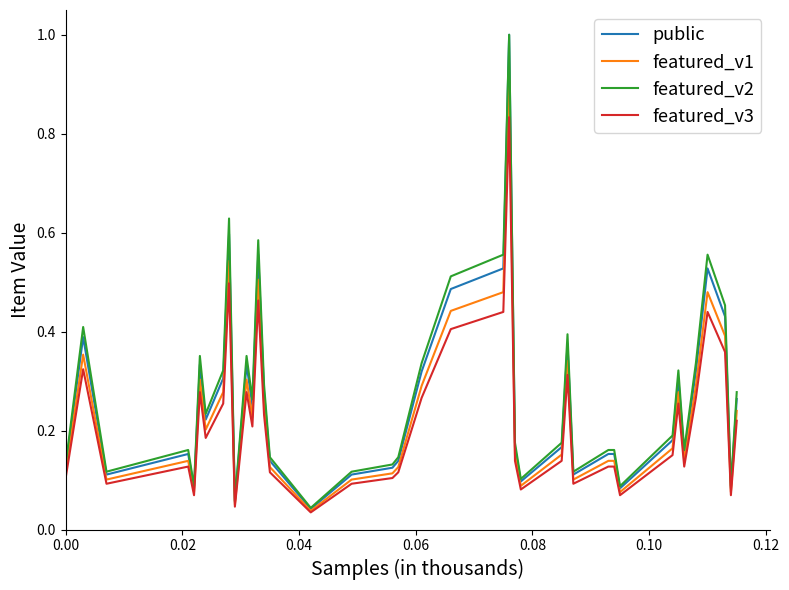

What is the difference between the maximum and minimum values in the public series?

1.0